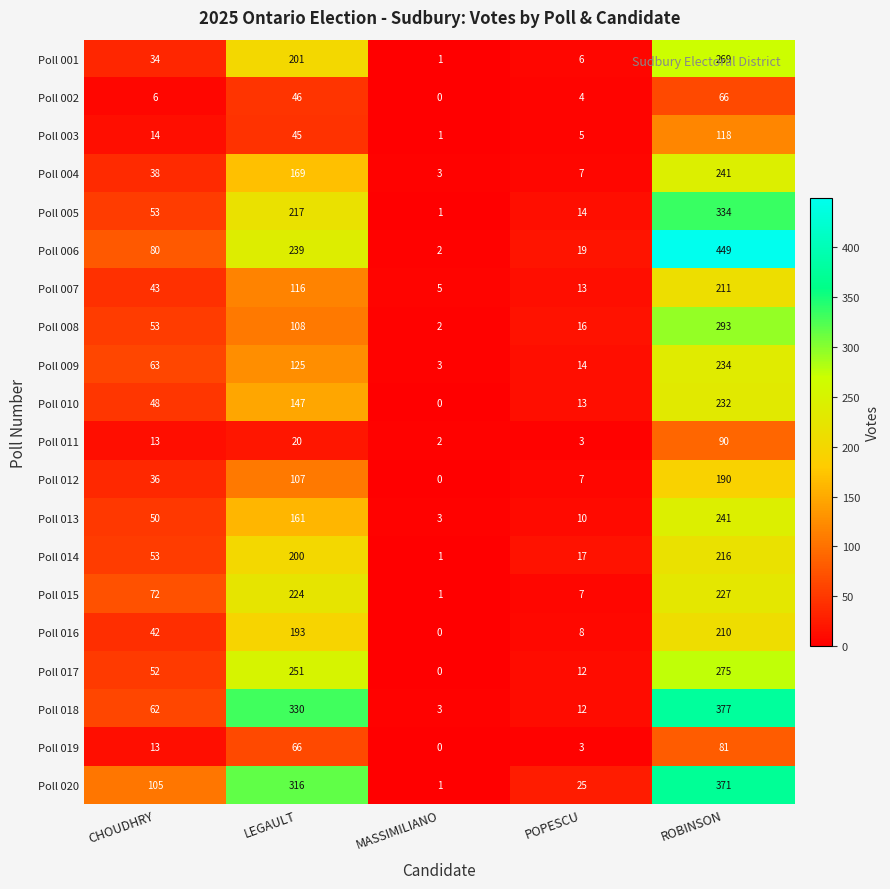

Between CHOUDHRY and POPESCU, which series saw the biggest shift?

Poll 020